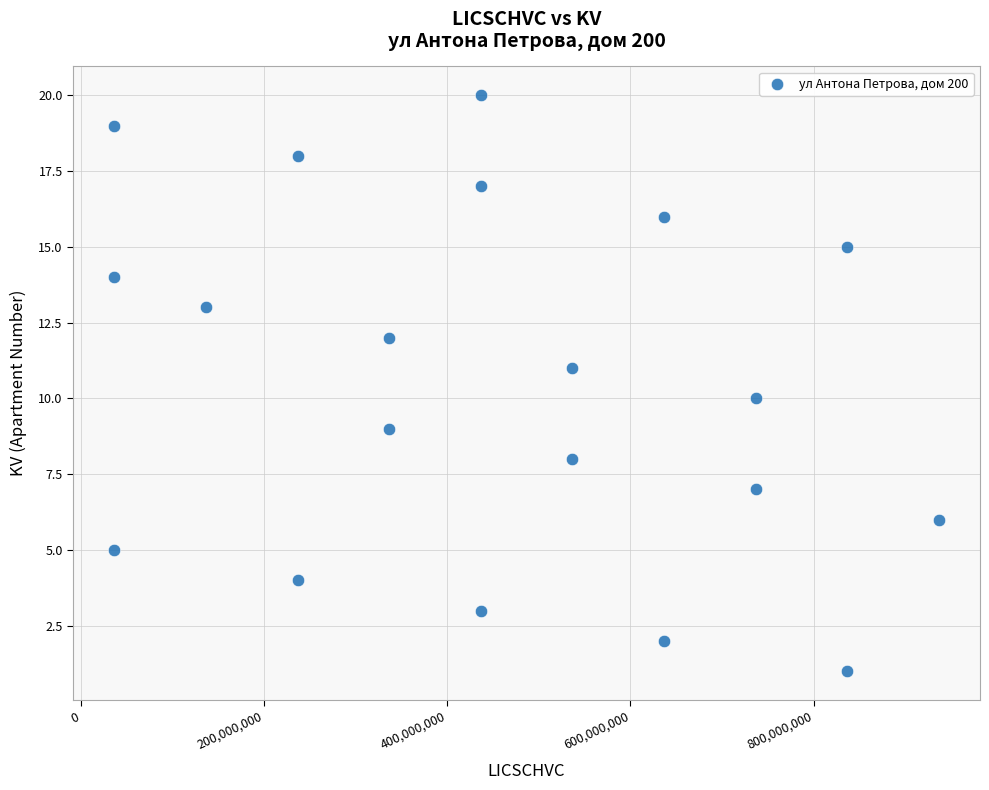

What is the range of Y values (max minus min)?

19